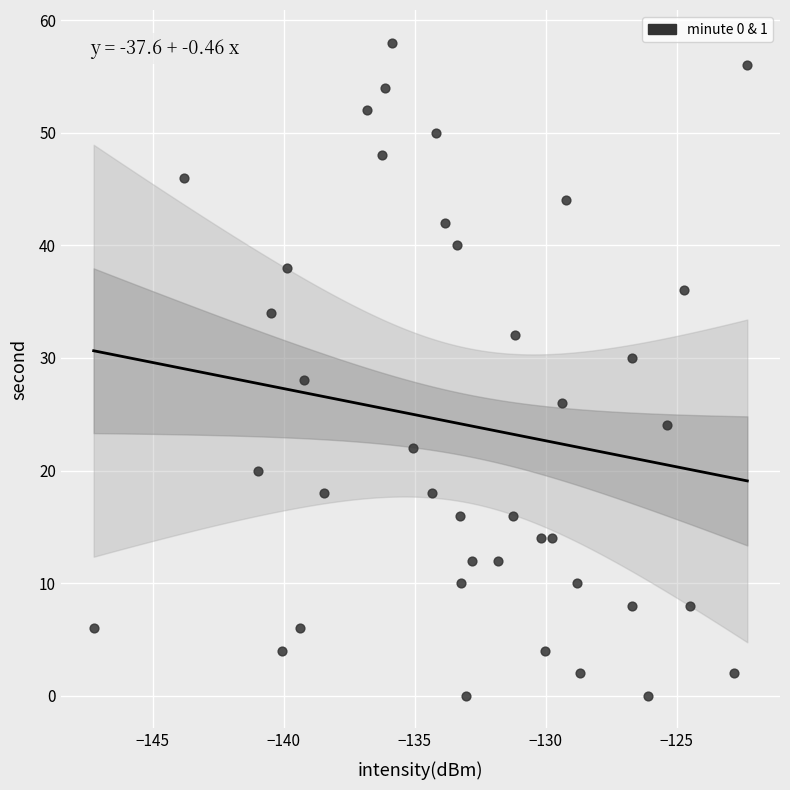

What is the range of Y values (max minus min)?

58